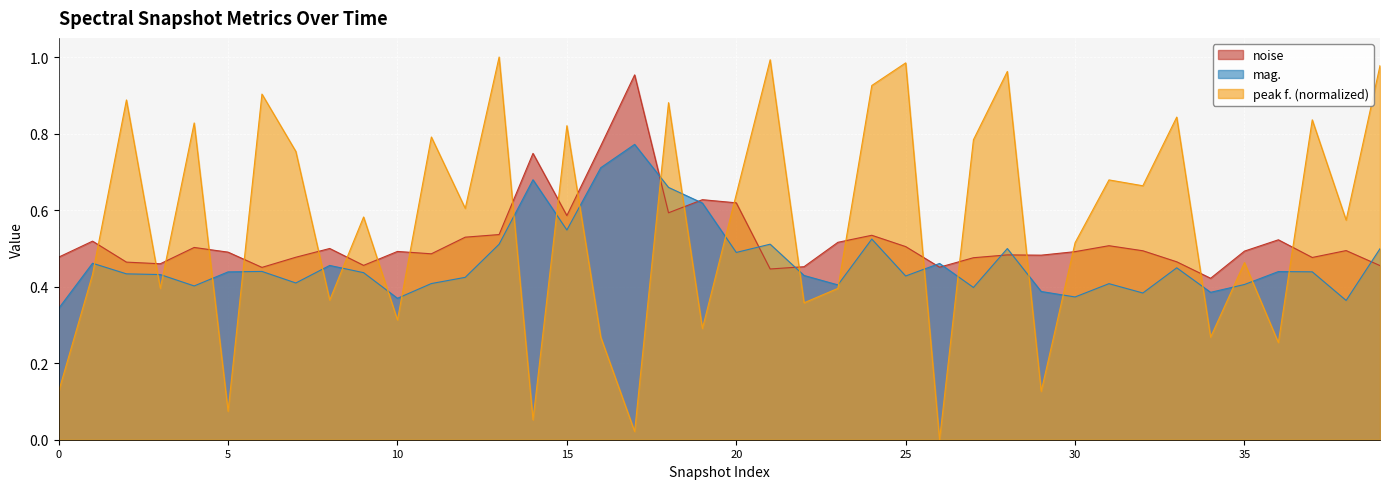

Between 20 and 22, which series saw the biggest shift?

peak f.